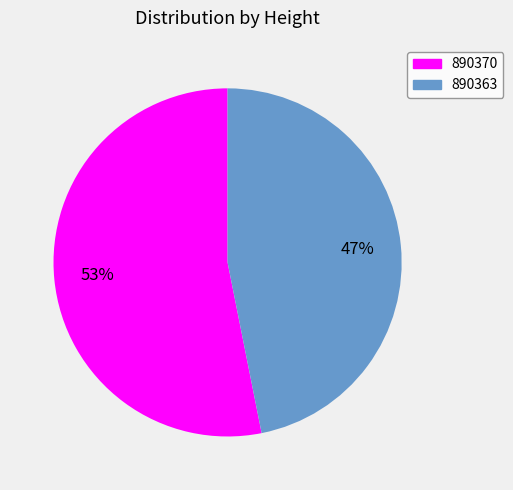

To the nearest percent, what portion does 890370 represent?

53%